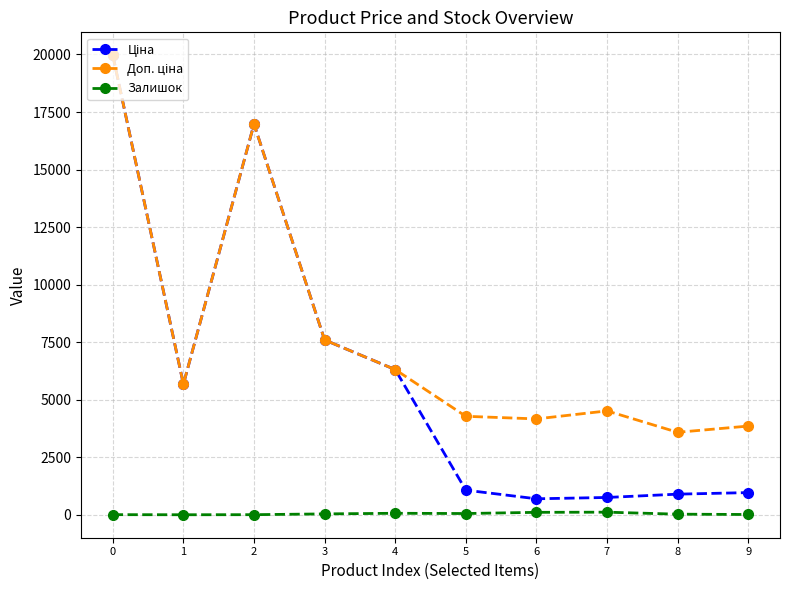

True or false: Залишок has more than 0 points higher than both neighbors.

True